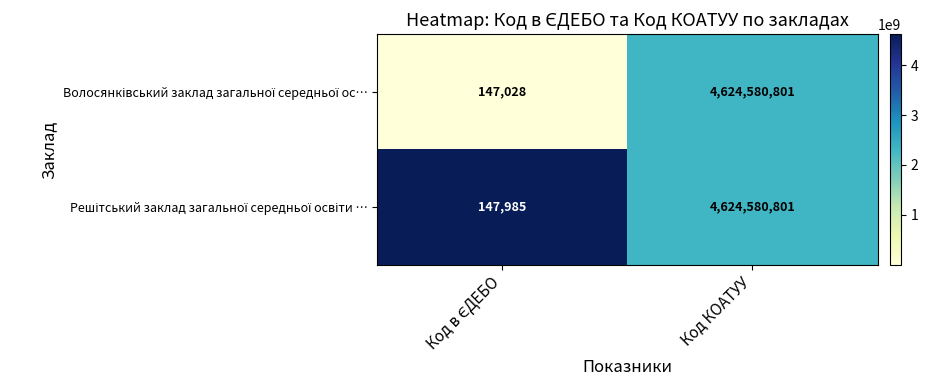

What is the maximum value shown in the chart?

4624580801